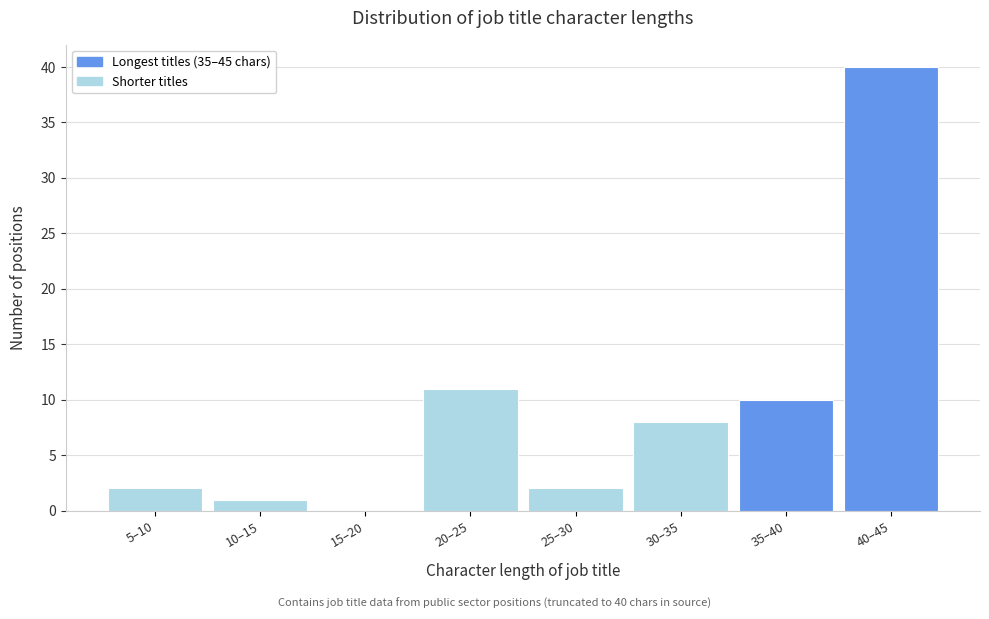

Reading left to right, extract all data points from this chart.

5–10=2	10–15=1	15–20=0	20–25=11	25–30=2	30–35=8	35–40=10	40–45=40